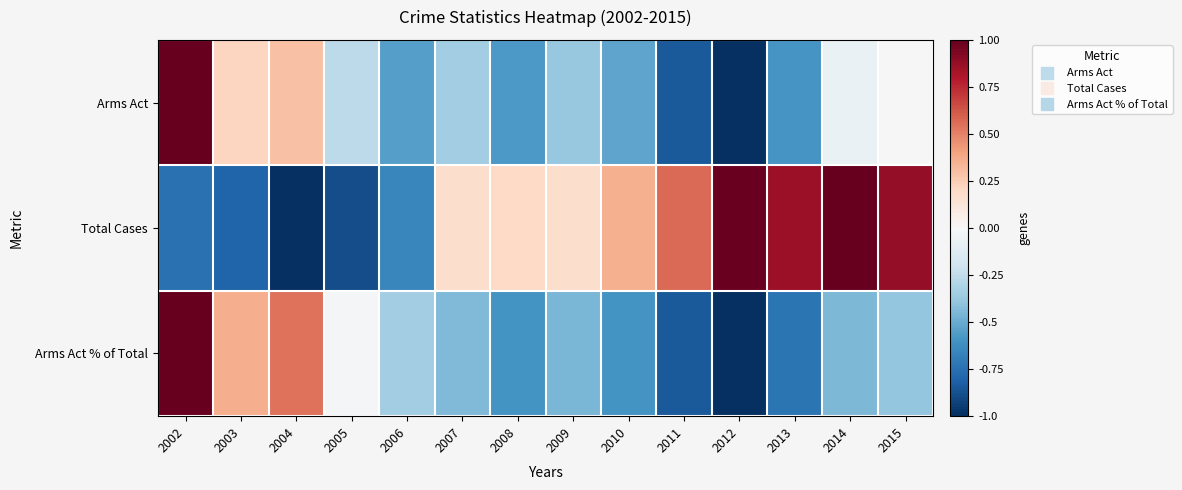

Which category has the highest value across all series?

2002